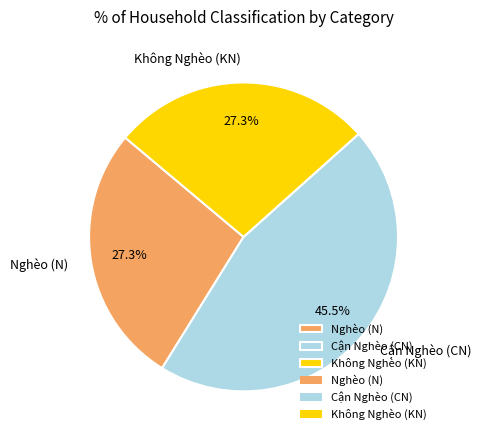

What percentage do Không Nghèo (KN) and Cận Nghèo (CN) together represent?

72.7%